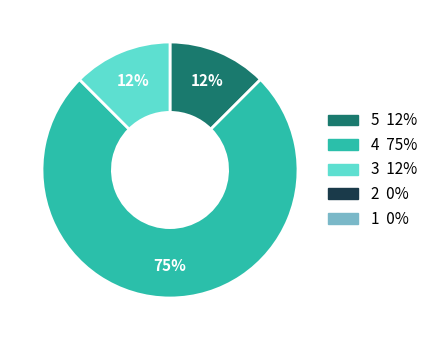

To the nearest percent, what is the average slice percentage?

33%